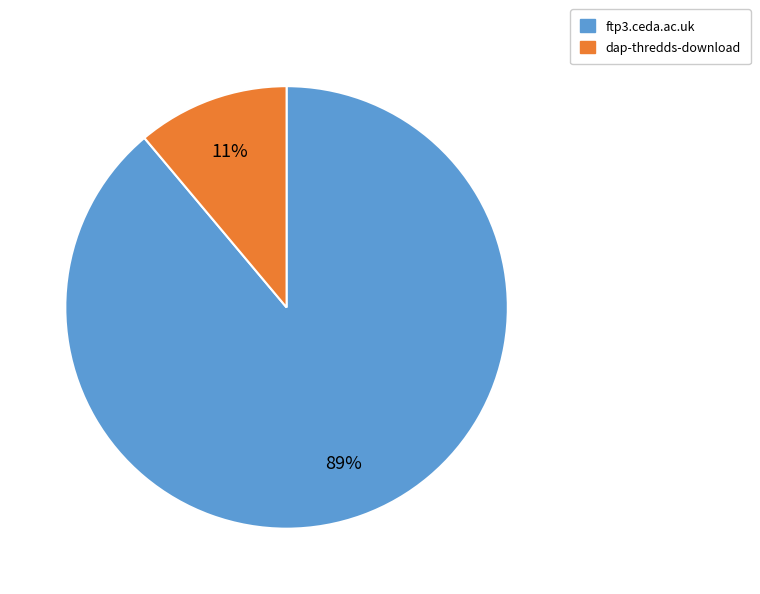

To the nearest percent, what is the difference between the ftp3.ceda.ac.uk and dap-thredds-download slice percentages?

78%